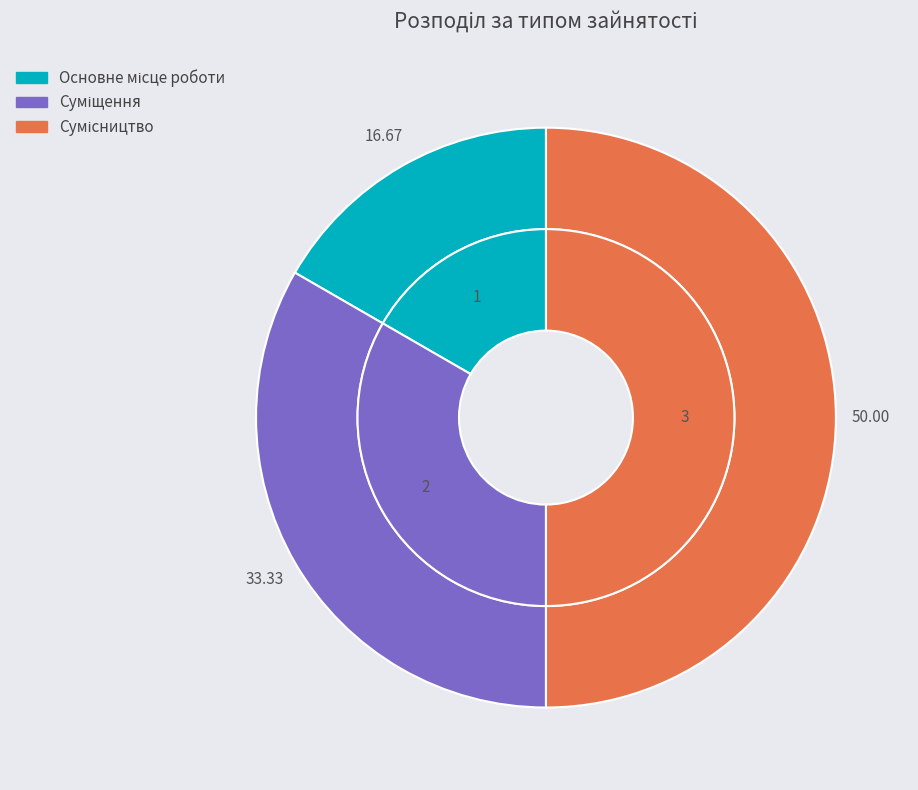

Does Суміщення account for over 50% of the chart?

No